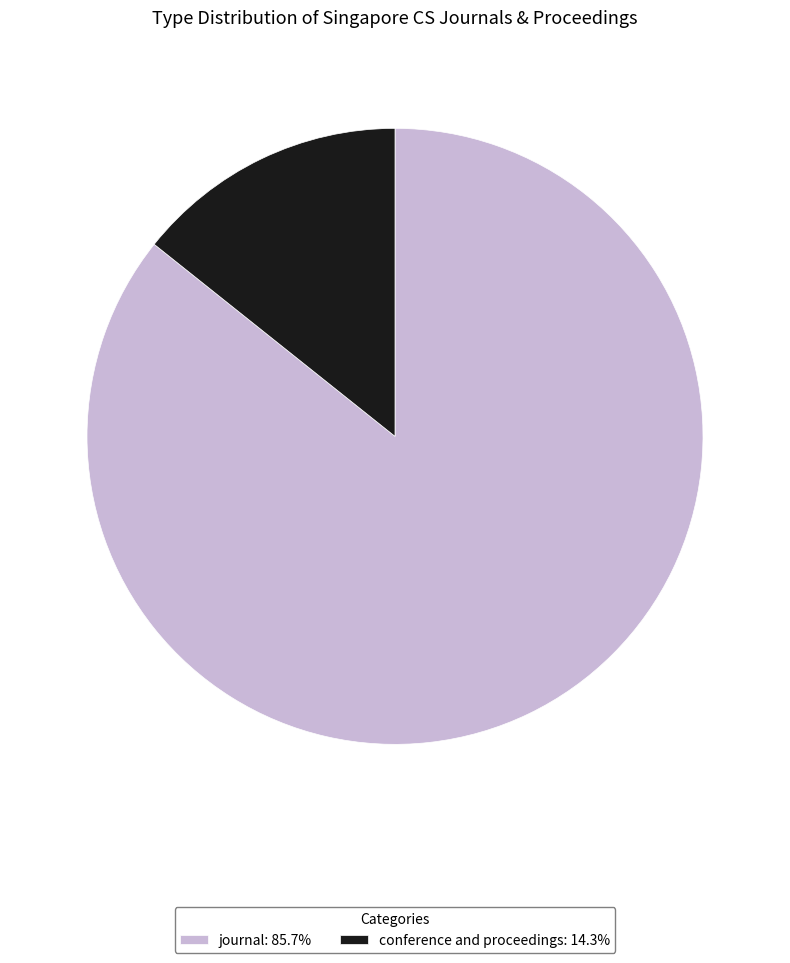

Does journal: 85.7% account for over 50% of the chart?

Yes